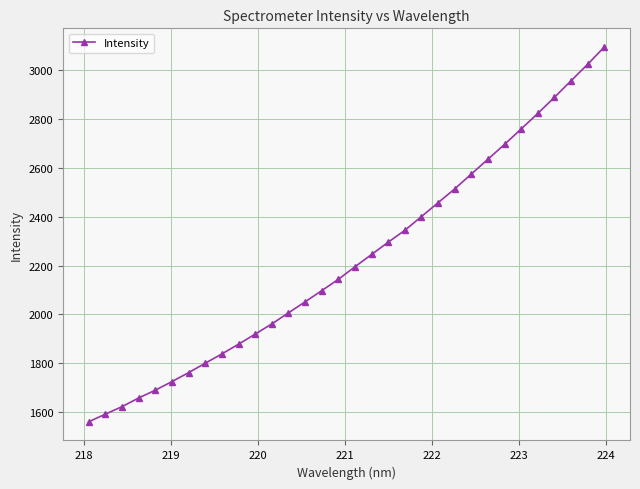

Count the number of values greater than 2195.

16